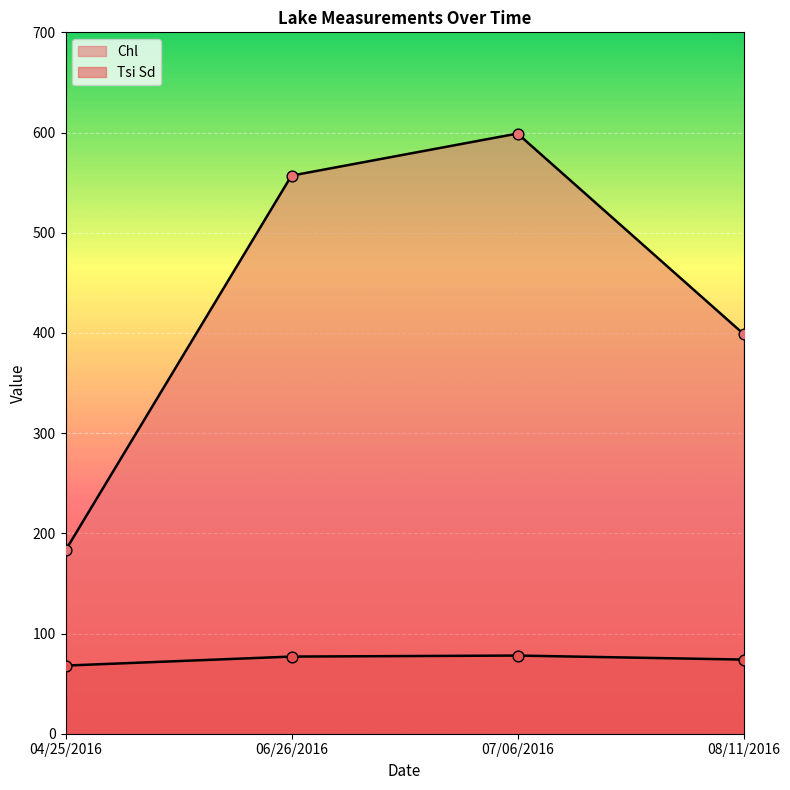

What are all the series names shown in the legend?

Chl, Tsi Sd